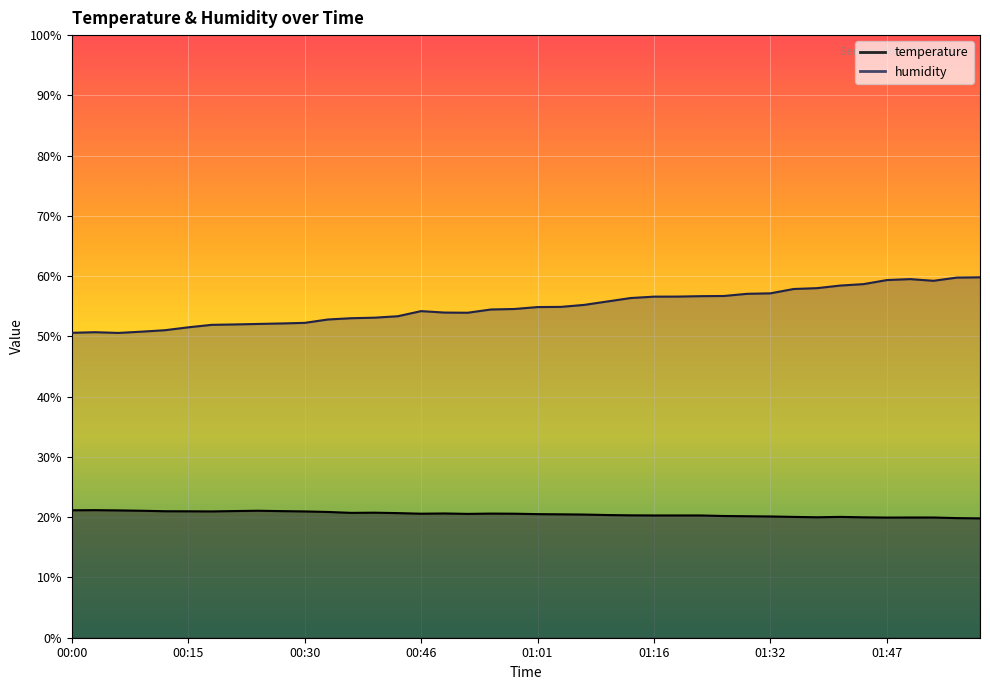

How many lines are shown in the chart?

2